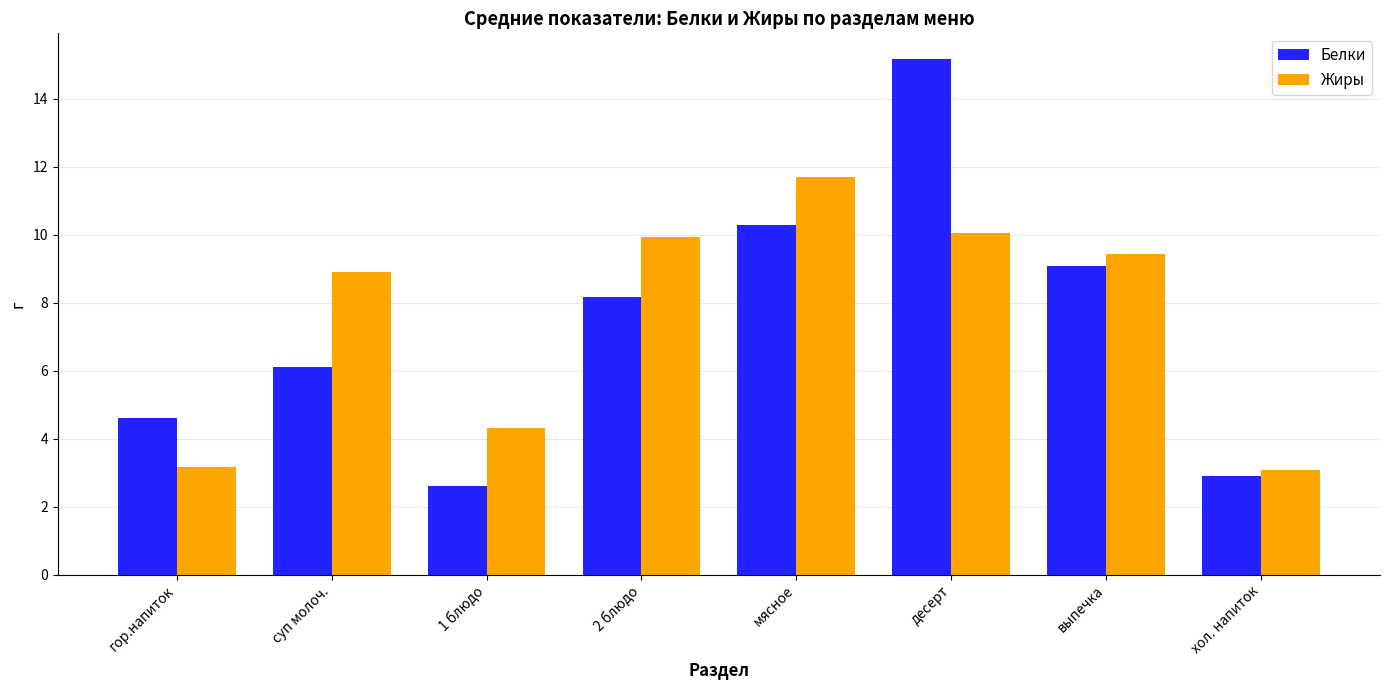

Which series has the largest range (max minus min)?

Белки